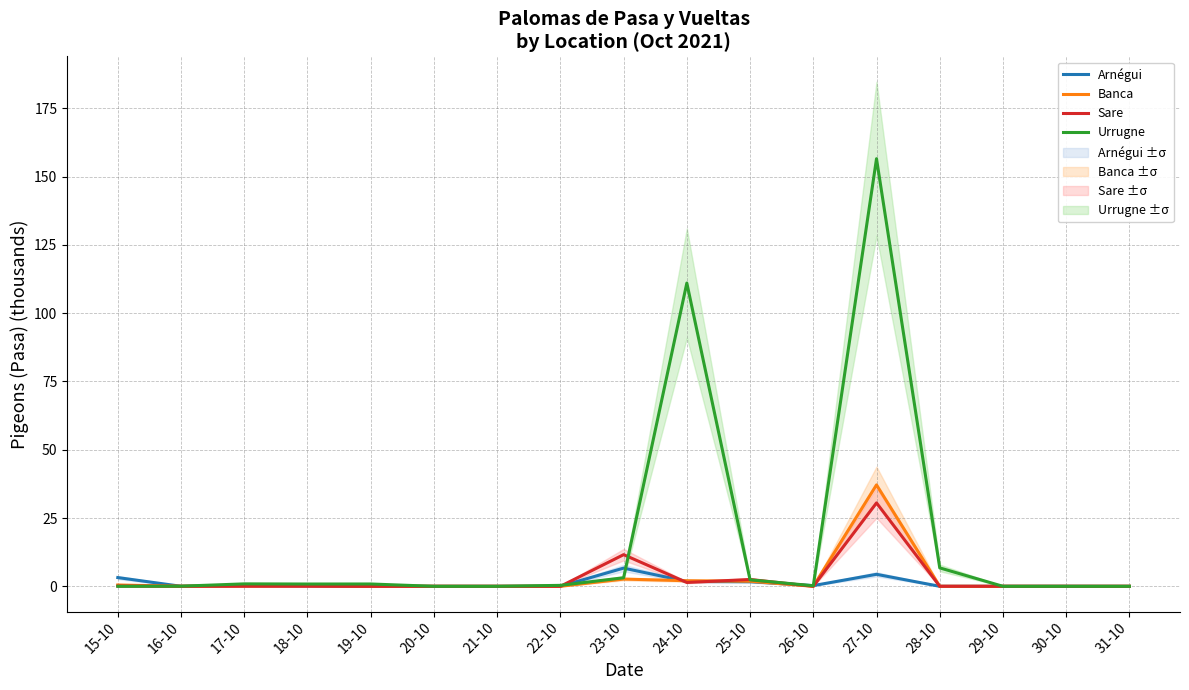

What position from the right is 17-10?

15